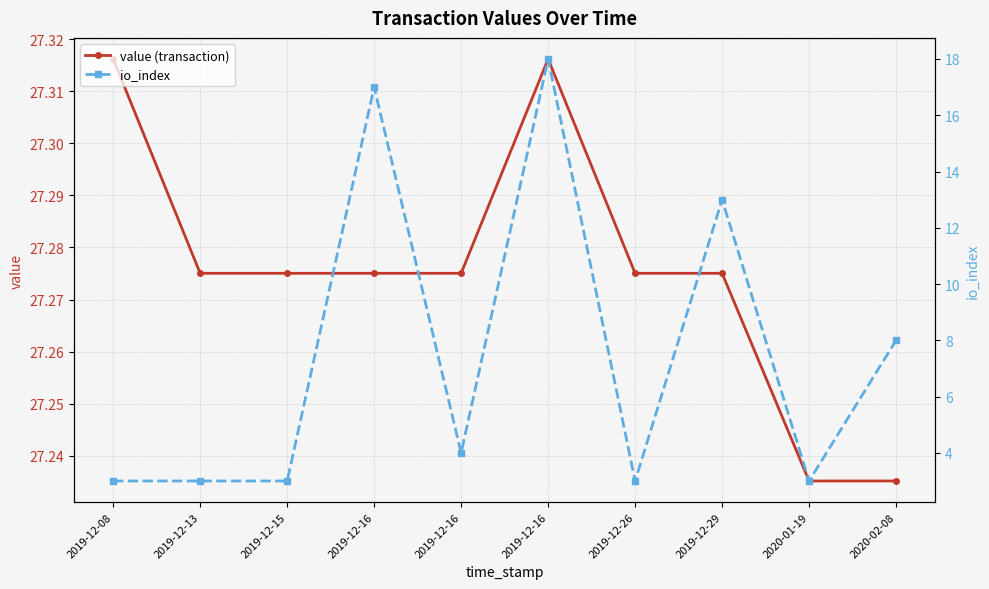

What is the label of the 2nd point from the right?

2020-01-19